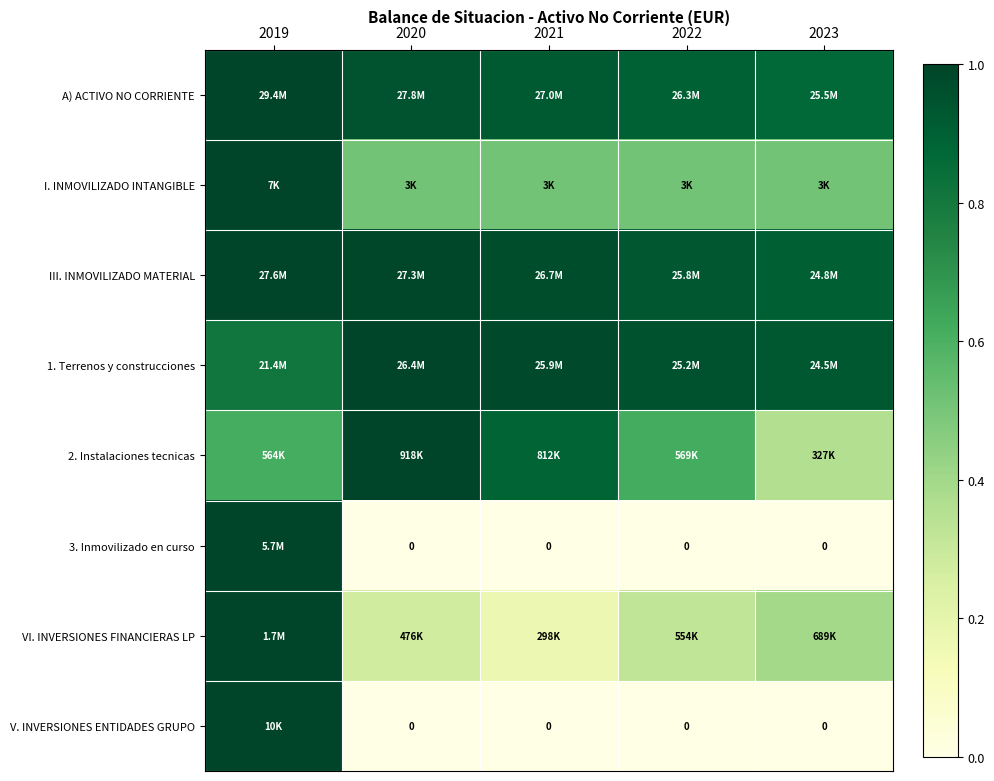

The 2. Instalaciones tecnicas series shows 1.4 at 2021. True or false?

False